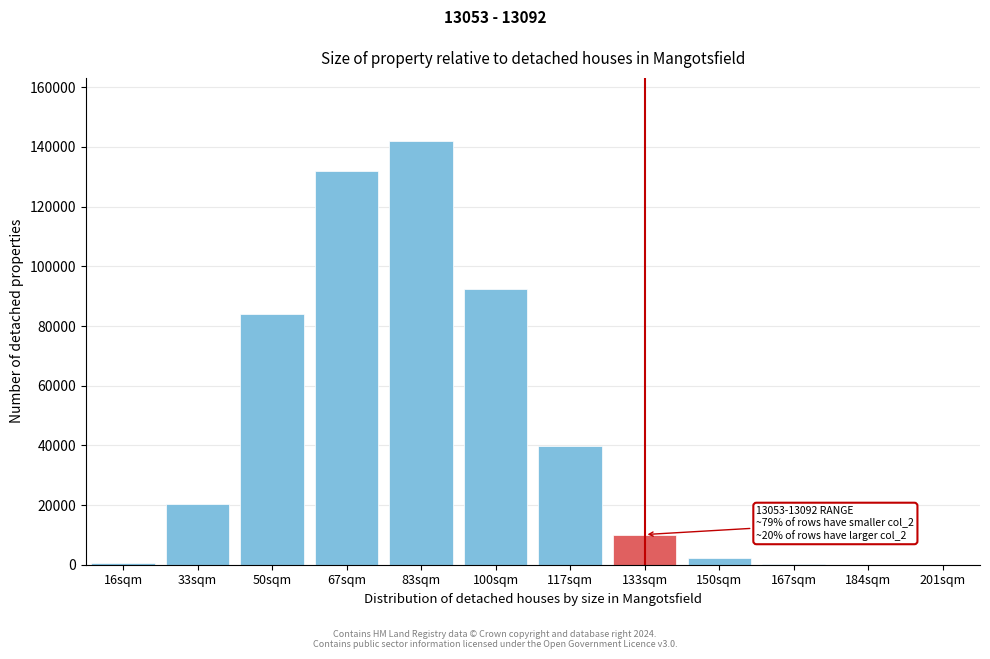

At which label is the value closest to 70939?

50sqm